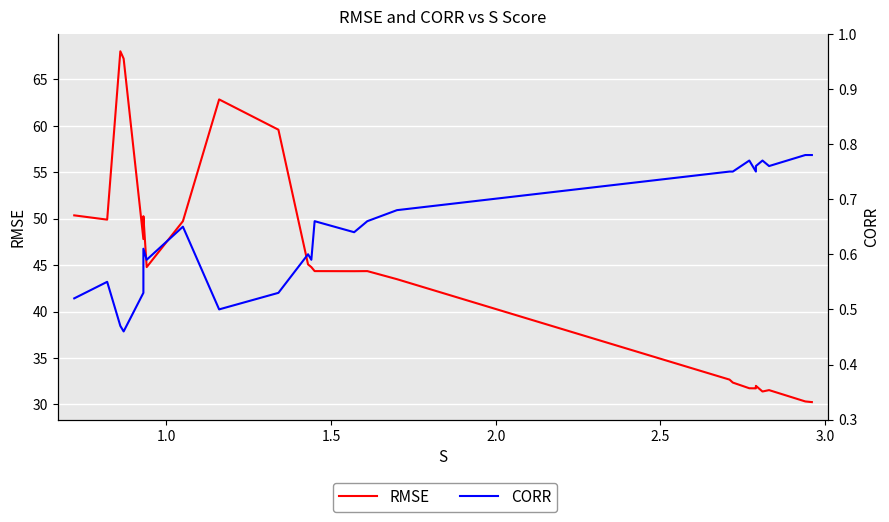

List the series in order of their peak value, highest first.

RMSE, CORR